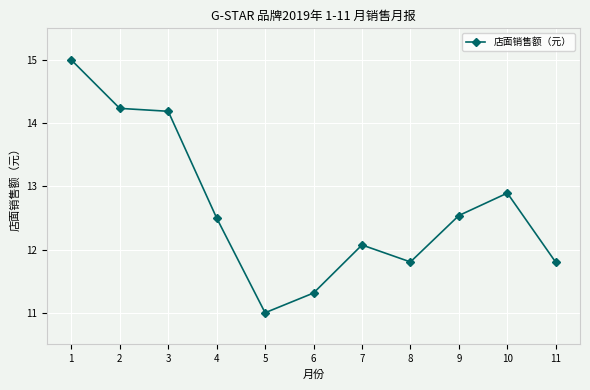

True or false: the data has more than 2 interior local peaks.

False